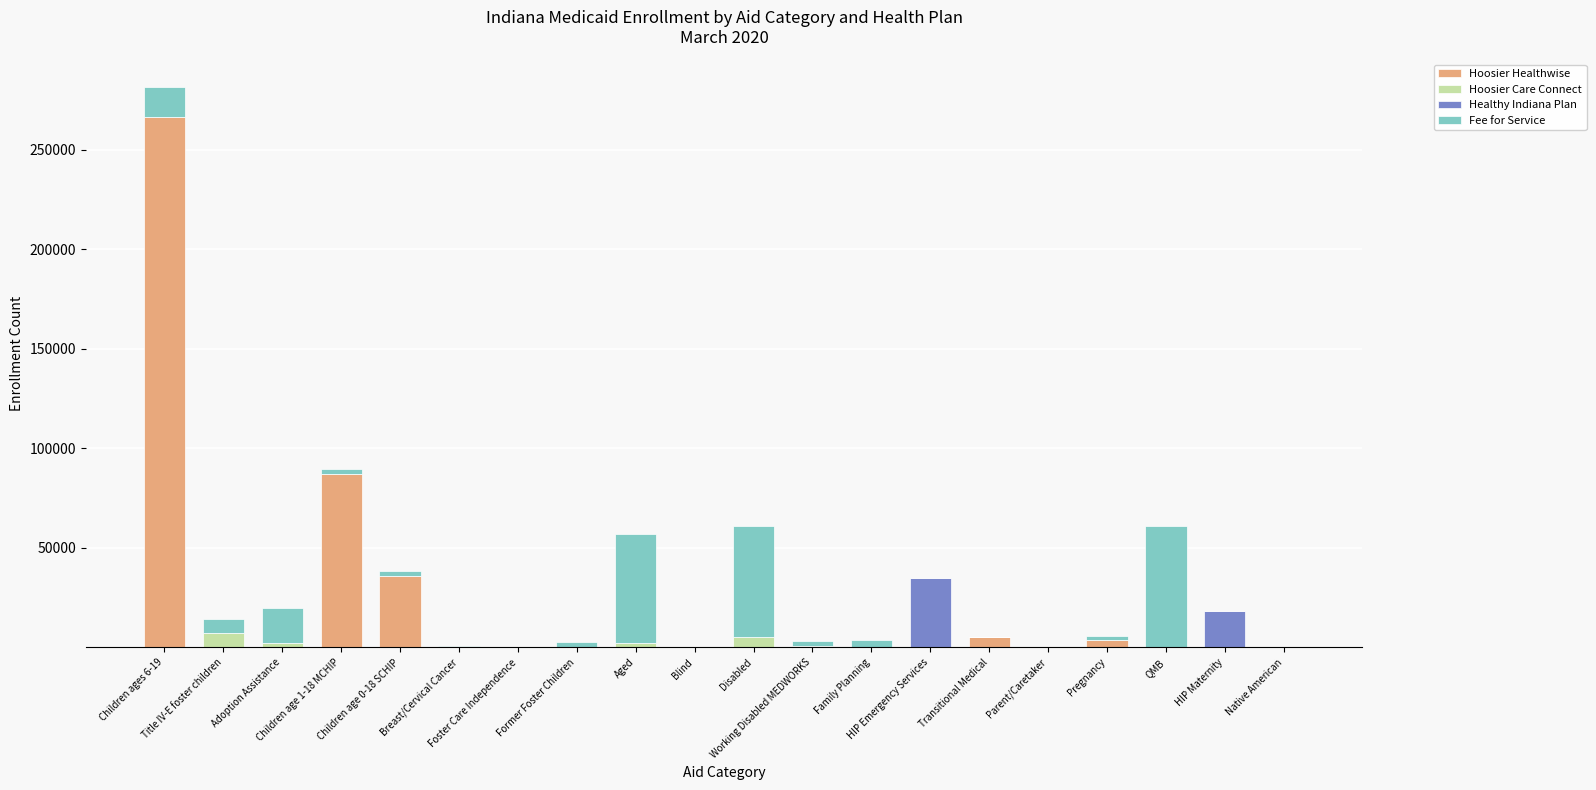

Rank the series by their maximum value, from highest to lowest.

Hoosier Healthwise, Fee for Service, Healthy Indiana Plan, Hoosier Care Connect